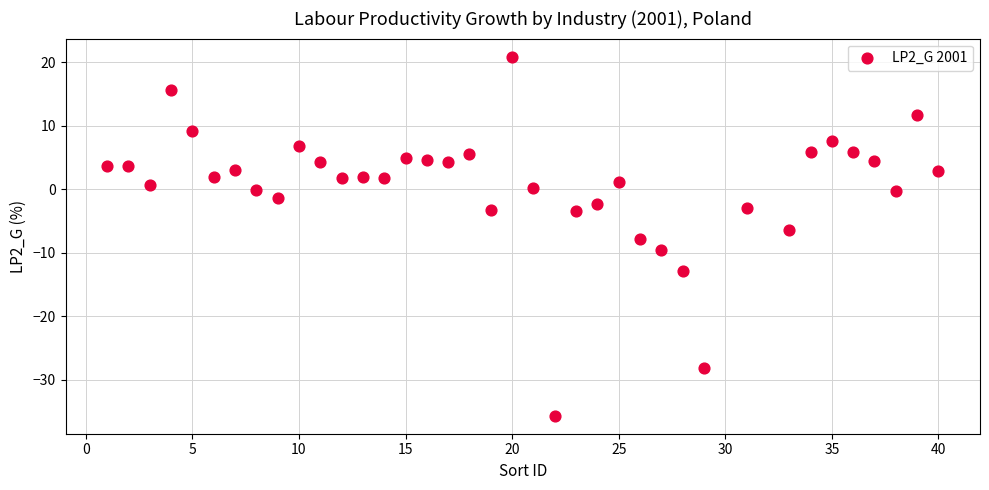

What is the range of X values (max minus min)?

39.0